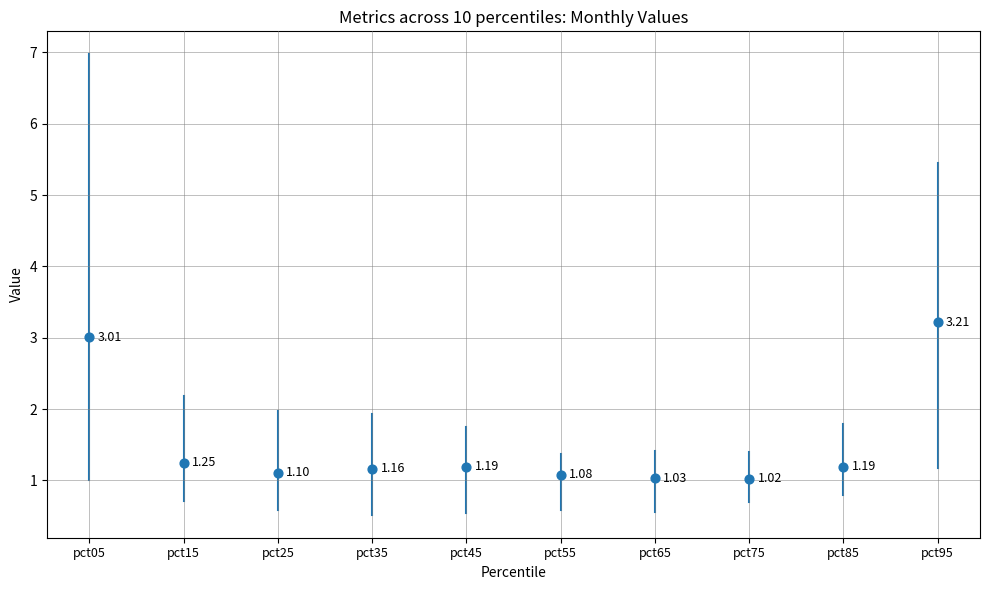

What is the range of Y values (max minus min)?

2.2